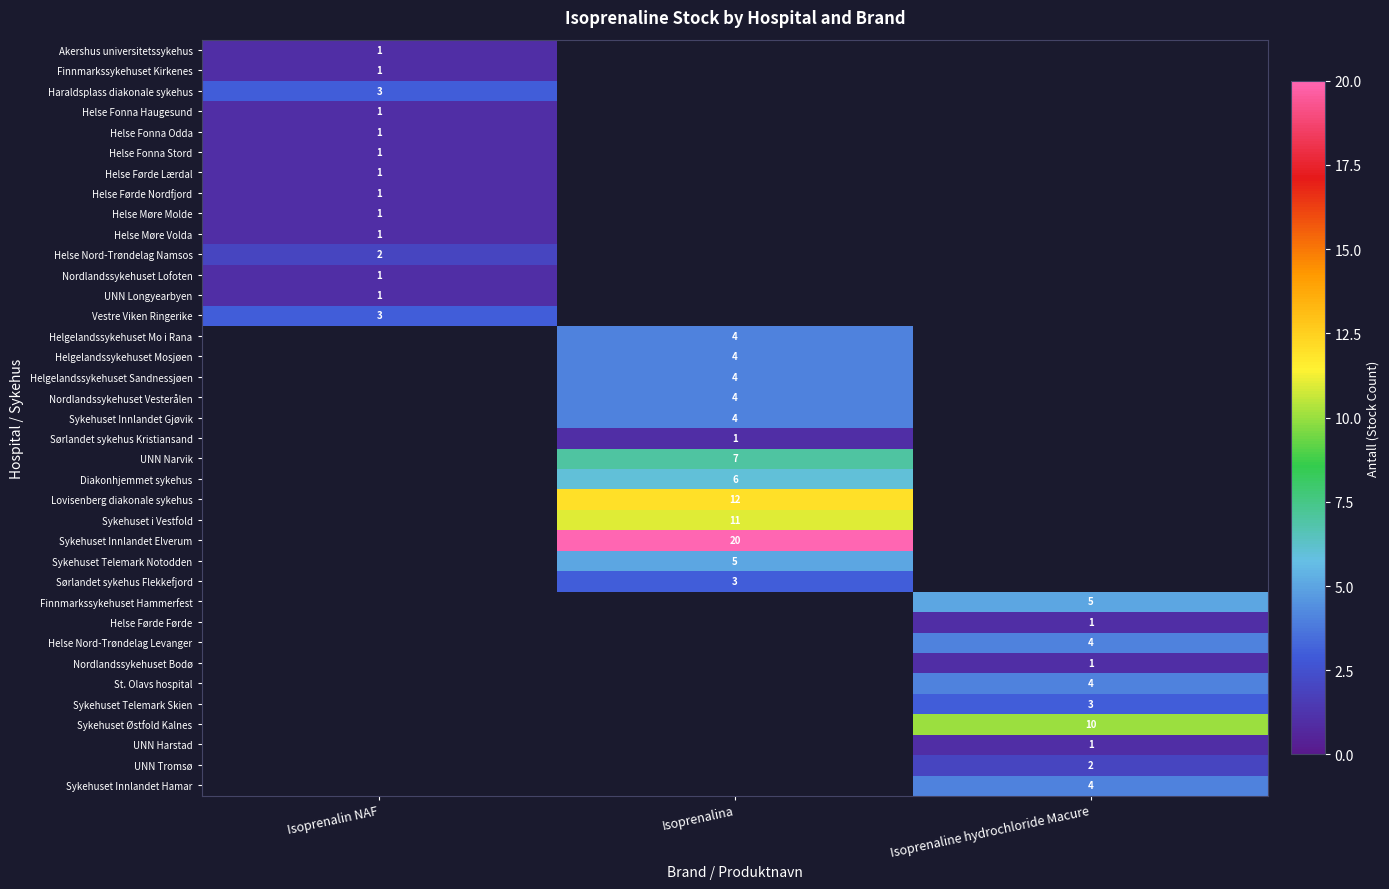

At how many categories does at least one series exceed 4?

2